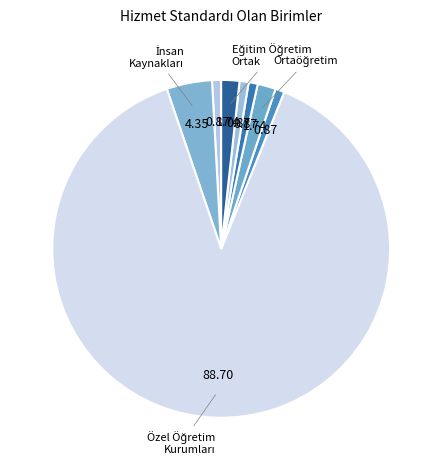

Rank the categories by value from lowest to highest.

Hayat Boyu Öğrenme Şube Müdürlüğü, İnşaat Emlak Şube Müdürlüğü, Strateji Geliştirme Hizmetleri Şube Müdürlüğü, Temel Eğitim Şube Müdürlüğü, Ortaöğretim Şube Müdürlüğü, Eğitim Öğretim Şube Müdürlükleri Ortak, İnsan Kaynakları Yönetimi Şube Müdürlüğü, Özel Öğretim Kurumları Şube Müdürlüğü